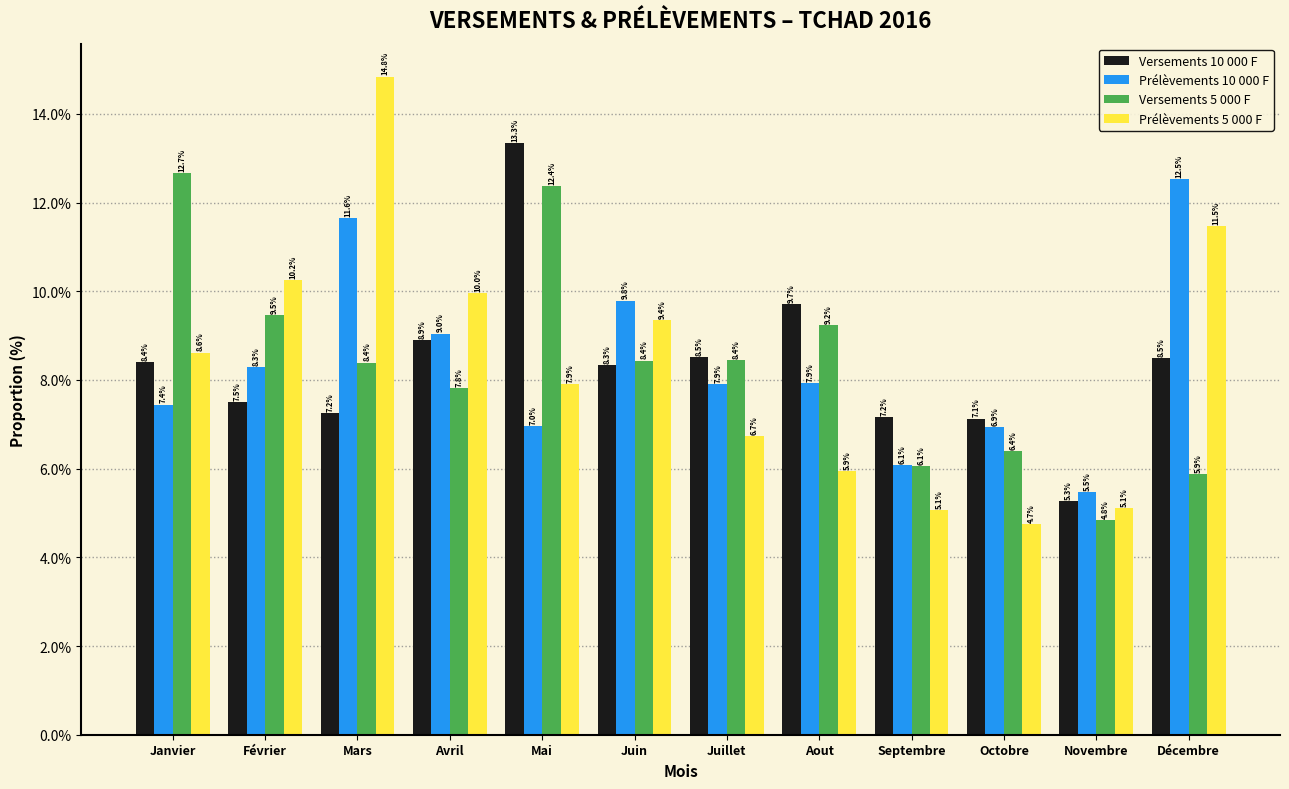

Reading left to right, transcribe all the data shown in this chart.

Versements 10 000 F: 8.4	7.5	7.2	8.9	13.3	8.3	8.5	9.7	7.2	7.1	5.3	8.5
Prélèvements 10 000 F: 7.4	8.3	11.6	9.0	7.0	9.8	7.9	7.9	6.1	6.9	5.5	12.5
Versements 5 000 F: 12.7	9.5	8.4	7.8	12.4	8.4	8.4	9.2	6.1	6.4	4.8	5.9
Prélèvements 5 000 F: 8.6	10.2	14.8	10.0	7.9	9.4	6.7	5.9	5.1	4.7	5.1	11.5